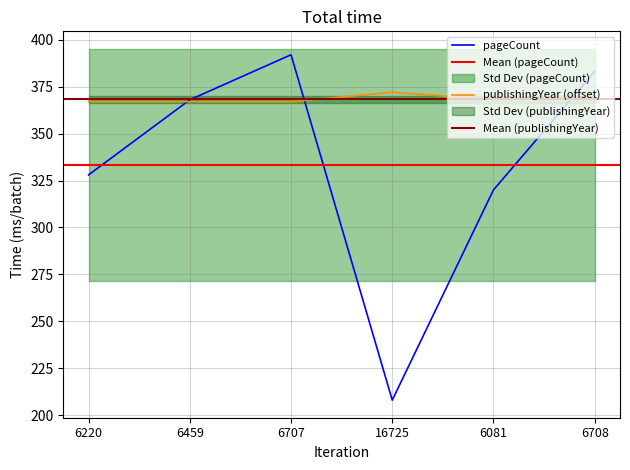

How many intersections are there between publishingYear and pageCount?

3